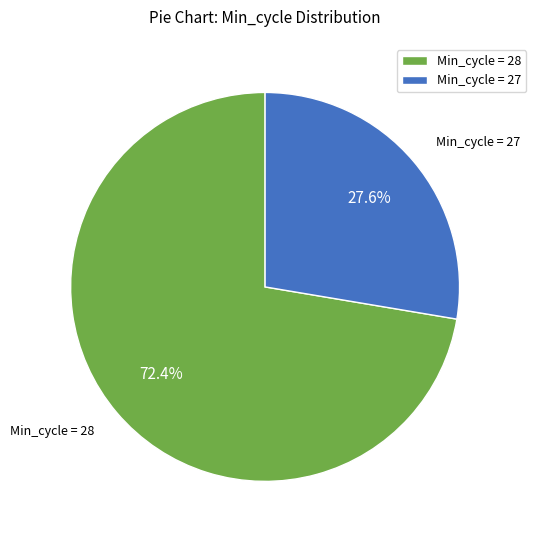

What percentage do Min_cycle = 28 and Min_cycle = 27 together represent?

100.0%